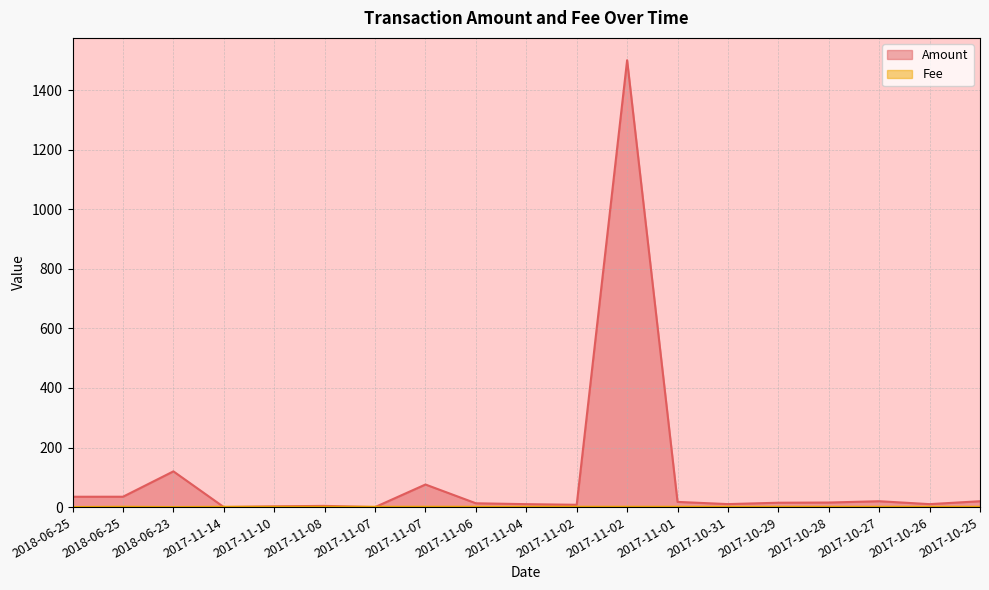

After their last crossing, which series has the higher values: Fee or Amount?

Amount